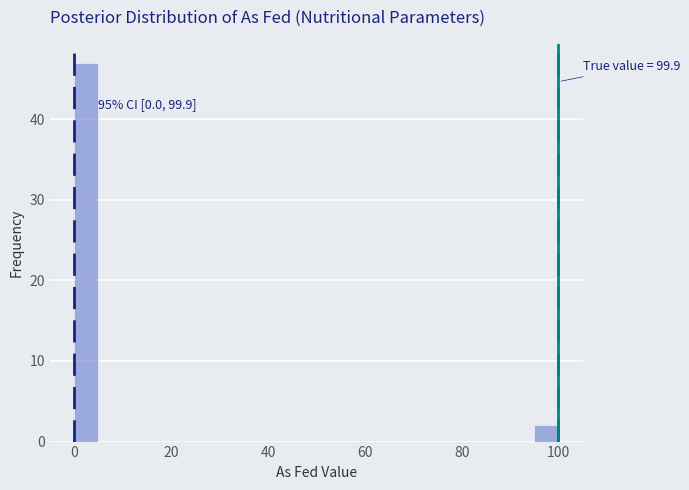

Around what value on the x-axis is the tallest bar? Give the approximate position of its centre, as read against the axis.

2